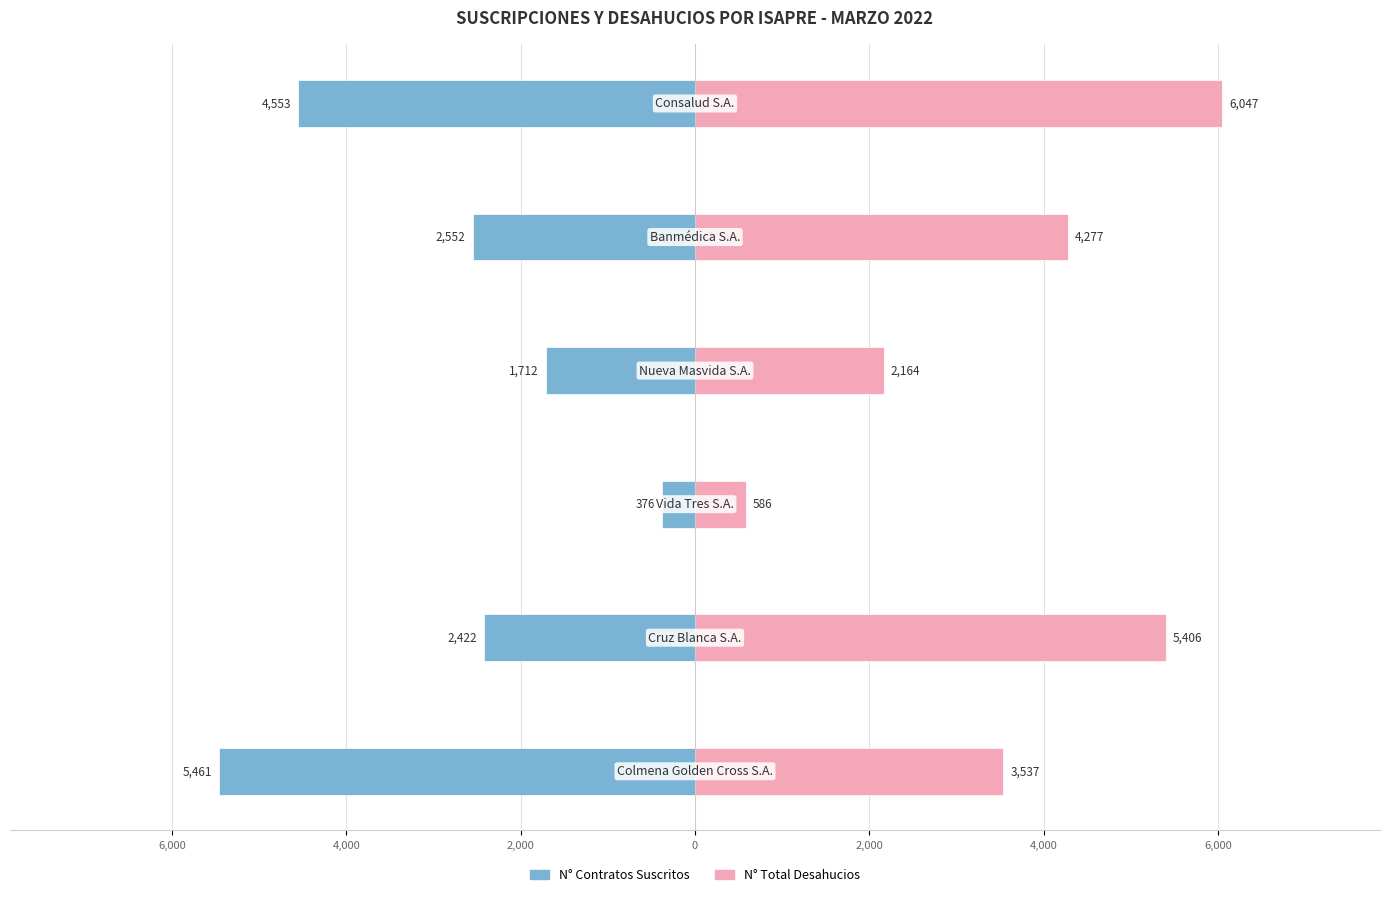

At how many categories does at least one series exceed -4434?

6